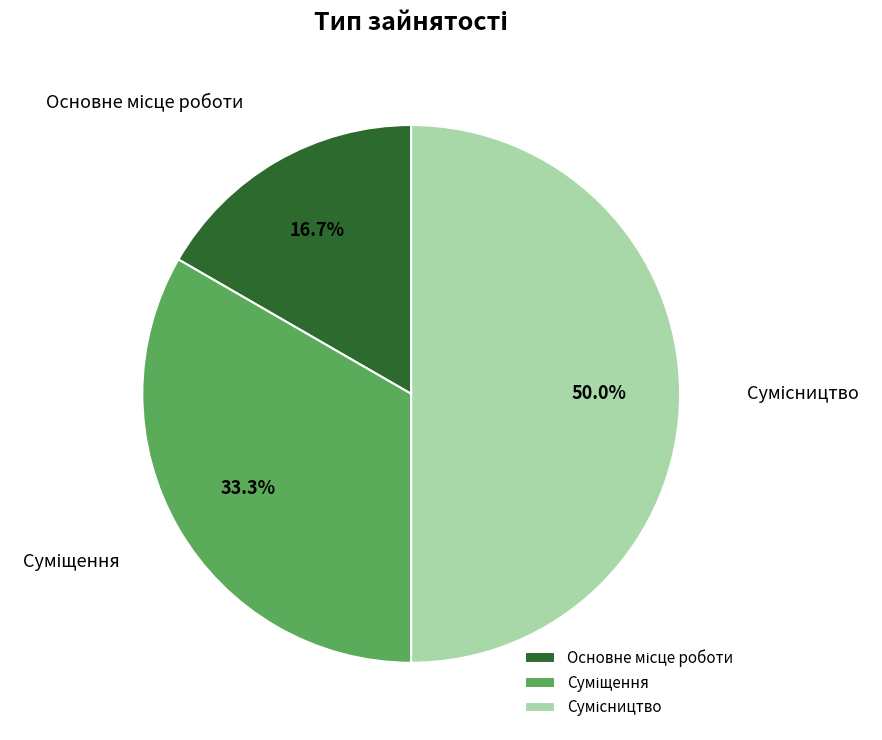

To the nearest percent, what percentage of the pie is Сумісництво?

50%